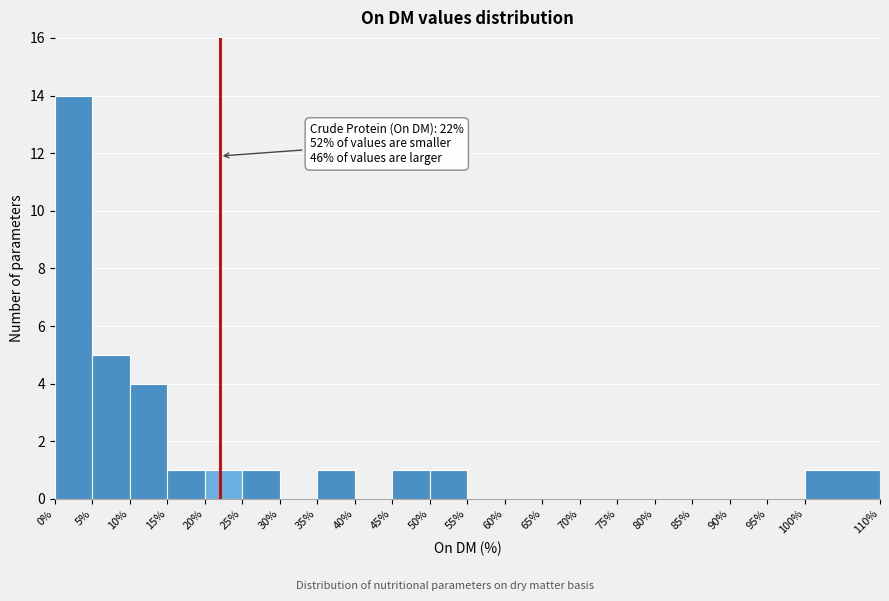

Which range on the x-axis has the tallest bar?

0% to 5%